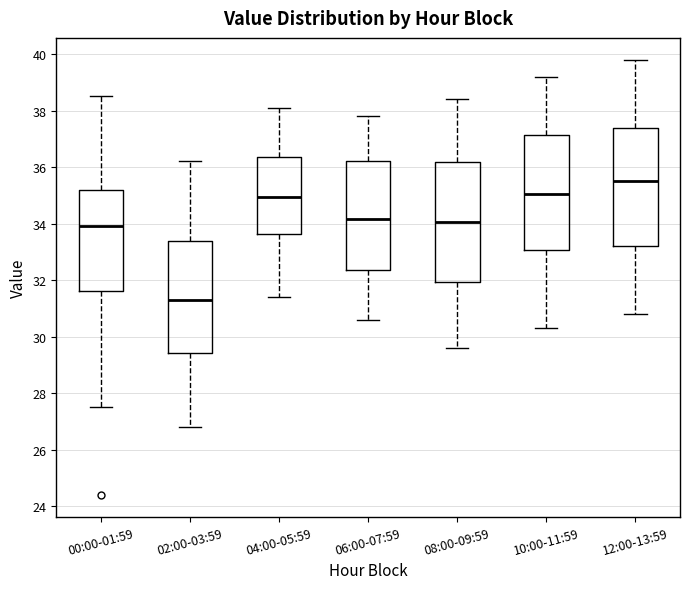

Reading left to right, transcribe this box plot: for each box, give where its median line is, the range the box spans, and where its two whiskers end, as read against the y-axis. The values are not printed on the chart, so give them approximately, as read against the axis.

00:00-01:59: median 34.0, box 31.6 to 35.2, whiskers 27.6 to 38.6
02:00-03:59: median 31.4, box 29.4 to 33.4, whiskers 26.8 to 36.2
04:00-05:59: median 35.0, box 33.6 to 36.4, whiskers 31.4 to 38.2
06:00-07:59: median 34.2, box 32.4 to 36.2, whiskers 30.6 to 37.8
08:00-09:59: median 34.0, box 32.0 to 36.2, whiskers 29.6 to 38.4
10:00-11:59: median 35.0, box 33.0 to 37.2, whiskers 30.4 to 39.2
12:00-13:59: median 35.6, box 33.2 to 37.4, whiskers 30.8 to 39.8